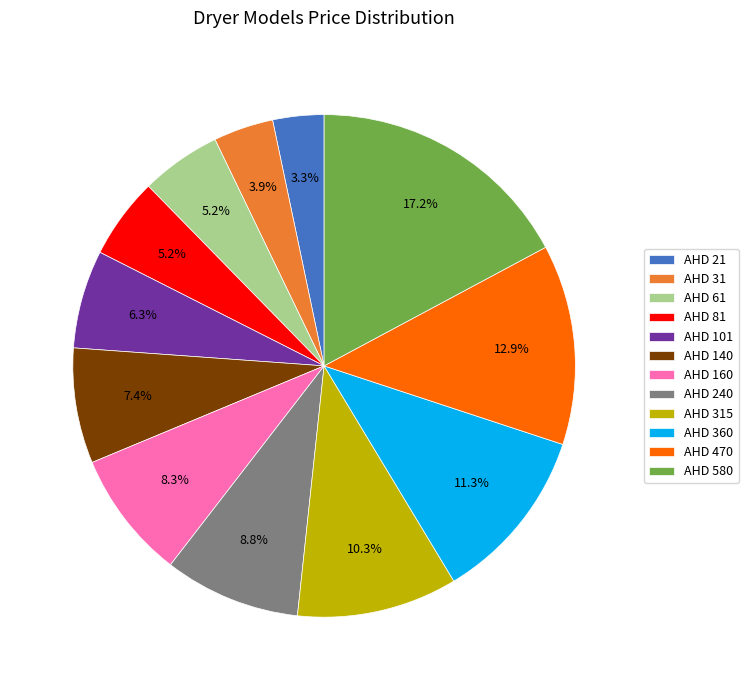

The AHD 31 slice represents 4% of the pie. True or false?

True